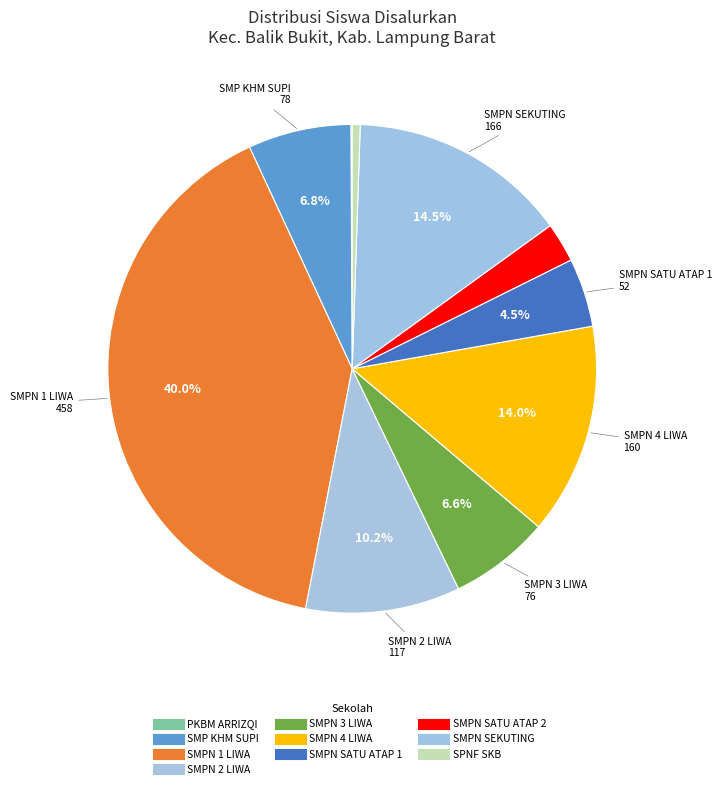

Rank the categories by value from highest to lowest.

SMP NEGERI 1 LIWA, SMP NEGERI SEKUTING TERPADU, SMP NEGERI 4 LIWA, SMP NEGERI 2 LIWA, SMP KHM SUPI, SMP NEGERI 3 LIWA, SMP NEGERI SATU ATAP 1 BALIK BUKIT, SMP NEGERI SATU ATAP 2 BALIK BUKIT, SPNF SKB LAMPUNG BARAT, PKBM ARRIZQI BINA BERSAMA